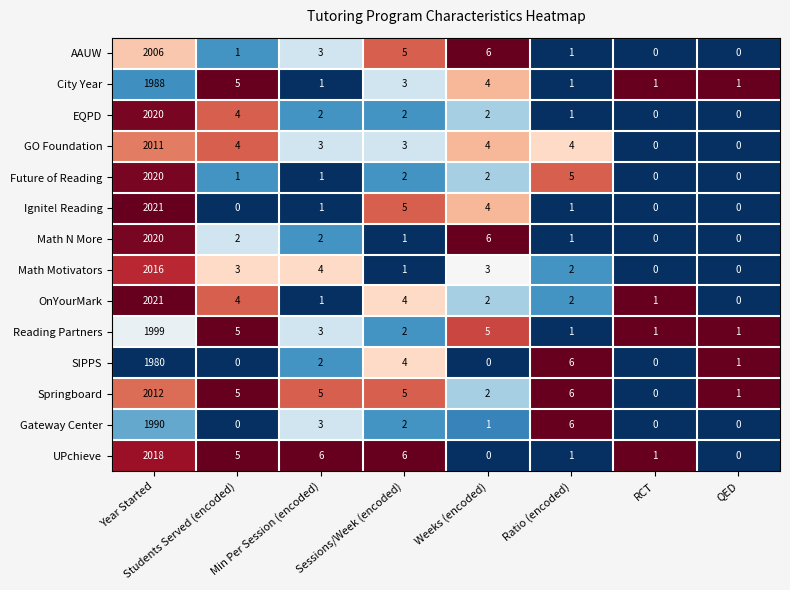

Between Sessions/Week (encoded) and QED, which series saw the biggest shift?

UPchieve